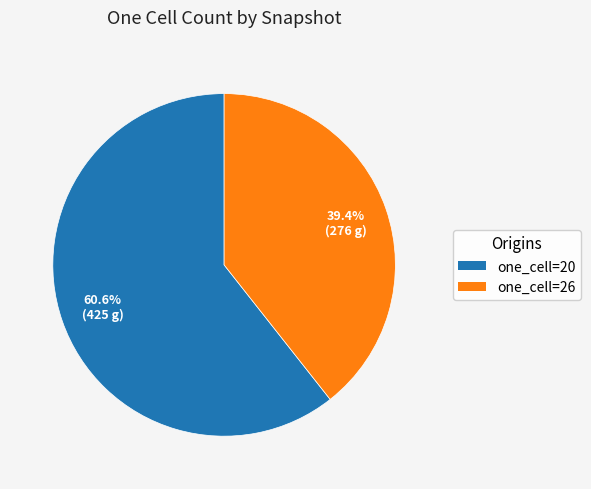

Is there any slice that represents more than half of the pie?

Yes